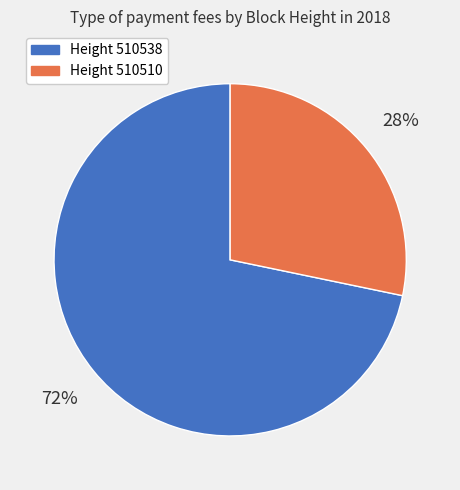

Is the sum of Height 510538 and Height 510510 greater than half?

Yes